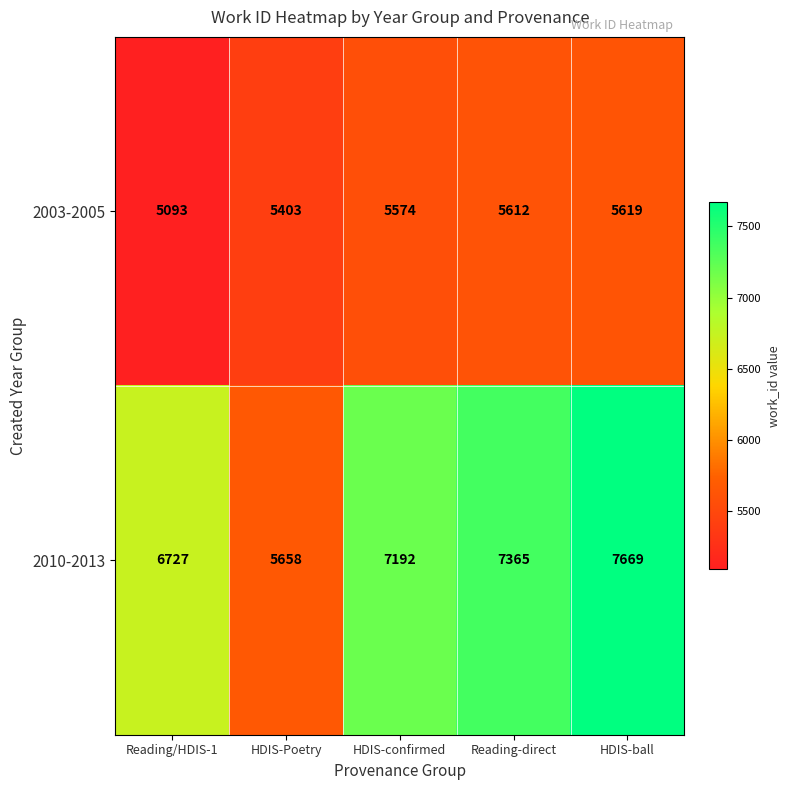

What is the spread (max minus min) of values at Reading/HDIS-1?

1634